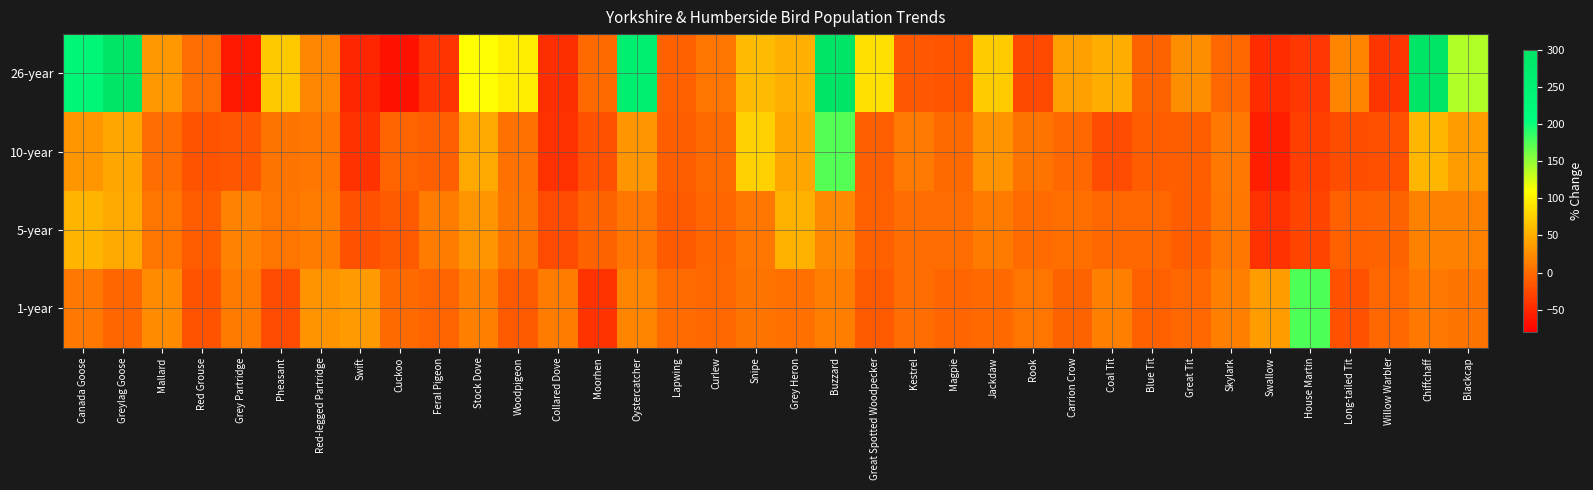

Reading right to left, extract all data points from this chart.

26-year: Blackcap=139.4	Chiffchaff=401.3	Willow Warbler=-39.9	Long-tailed Tit=19.5	House Martin=-37.9	Swallow=-46.1	Skylark=-1.9	Great Tit=25.6	Blue Tit=-6.2	Coal Tit=49.3	Carrion Crow=40.0	Rook=-24.6	Jackdaw=72.3	Magpie=-16.6	Kestrel=-13.7	Great Spotted Woodpecker=87.4	Buzzard=3341.7	Grey Heron=51.1	Snipe=59.7	Curlew=7.8	Lapwing=-6.8	Oystercatcher=261.7	Moorhen=0.0	Collared Dove=-44.4	Woodpigeon=96.7	Stock Dove=109.6	Feral Pigeon=-40.5	Cuckoo=-66.3	Swift=-51.3	Red-legged Partridge=20.4	Pheasant=69.9	Grey Partridge=-61.4	Red Grouse=2.8	Mallard=33.6	Greylag Goose=957.1	Canada Goose=236.1
10-year: Blackcap=37.6	Chiffchaff=56.4	Willow Warbler=-19.3	Long-tailed Tit=-22.0	House Martin=-32.7	Swallow=-56.6	Skylark=10.5	Great Tit=-9.4	Blue Tit=-9.6	Coal Tit=-22.6	Carrion Crow=-2.5	Rook=7.1	Jackdaw=30.7	Magpie=-0.6	Kestrel=11.3	Great Spotted Woodpecker=-8.3	Buzzard=173.4	Grey Heron=44.1	Snipe=76.1	Curlew=-0.5	Lapwing=-8.8	Oystercatcher=31.4	Moorhen=-18.8	Collared Dove=-42.6	Woodpigeon=5.1	Stock Dove=45.6	Feral Pigeon=-8.2	Cuckoo=-4.9	Swift=-42.0	Red-legged Partridge=9.7	Pheasant=6.4	Grey Partridge=-15.2	Red Grouse=-17.4	Mallard=1.1	Greylag Goose=44.1	Canada Goose=32.8
5-year: Blackcap=16.8	Chiffchaff=16.7	Willow Warbler=-5.1	Long-tailed Tit=-7.1	House Martin=-28.5	Swallow=-42.8	Skylark=9.7	Great Tit=-9.9	Blue Tit=-2.2	Coal Tit=-2.6	Carrion Crow=3.8	Rook=0.5	Jackdaw=12.7	Magpie=1.8	Kestrel=2.3	Great Spotted Woodpecker=-6.5	Buzzard=22.5	Grey Heron=52.8	Snipe=8.4	Curlew=-3.4	Lapwing=-12.2	Oystercatcher=8.7	Moorhen=-5.8	Collared Dove=-23.2	Woodpigeon=6.7	Stock Dove=31.5	Feral Pigeon=13.4	Cuckoo=-12.1	Swift=-19.0	Red-legged Partridge=12.9	Pheasant=8.1	Grey Partridge=17.8	Red Grouse=-10.6	Mallard=8.0	Greylag Goose=46.1	Canada Goose=54.5
1-year: Blackcap=6.4	Chiffchaff=10.8	Willow Warbler=-2.3	Long-tailed Tit=-19.1	House Martin=175.7	Swallow=38.0	Skylark=15.4	Great Tit=-2.5	Blue Tit=-7.1	Coal Tit=15.2	Carrion Crow=-6.1	Rook=8.2	Jackdaw=-1.1	Magpie=-4.0	Kestrel=1.7	Great Spotted Woodpecker=-12.4	Buzzard=14.6	Grey Heron=4.5	Snipe=6.4	Curlew=-1.9	Lapwing=0.8	Oystercatcher=19.9	Moorhen=-40.8	Collared Dove=13.1	Woodpigeon=-12.0	Stock Dove=16.1	Feral Pigeon=-4.4	Cuckoo=-0.2	Swift=36.5	Red-legged Partridge=30.7	Pheasant=-23.1	Grey Partridge=12.5	Red Grouse=-17.5	Mallard=25.2	Greylag Goose=-3.5	Canada Goose=10.6